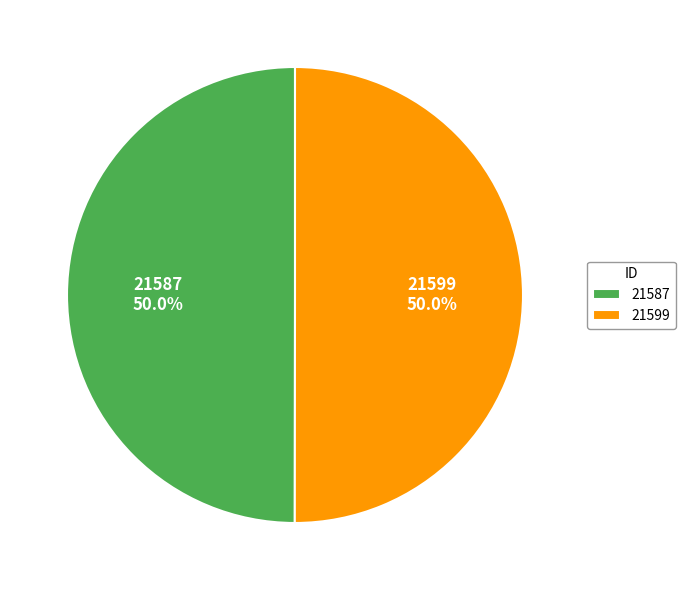

Combined, do 21599 and 21587 account for over 50%?

Yes